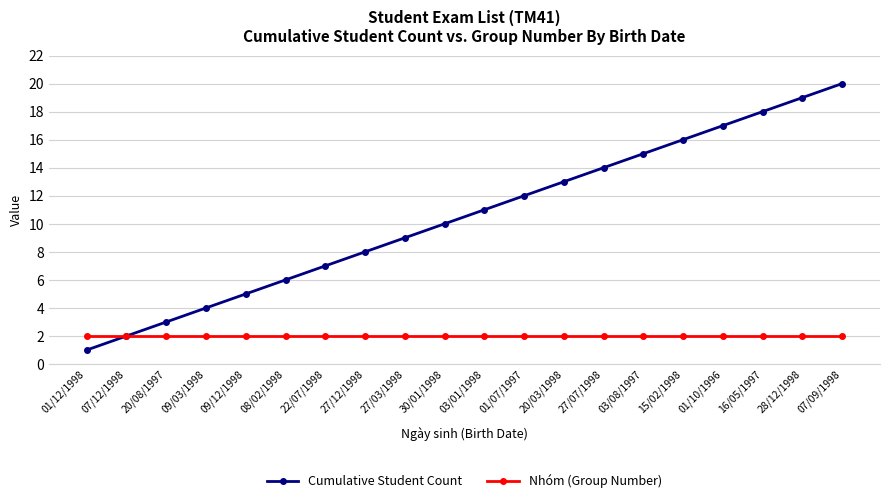

Which series has the largest total across all categories?

Cumulative Student Count